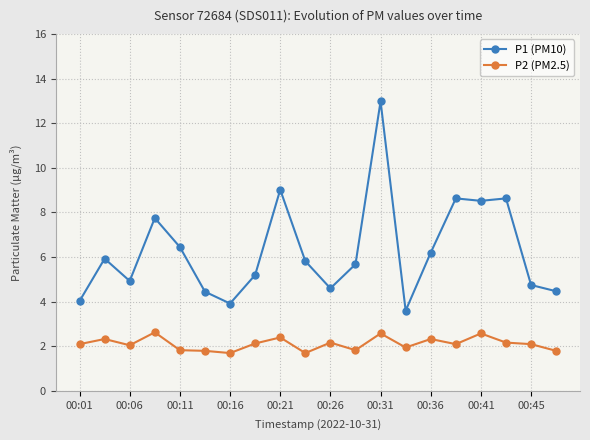

True or false: P2 (PM2.5) has more than 0 interior local peaks.

True